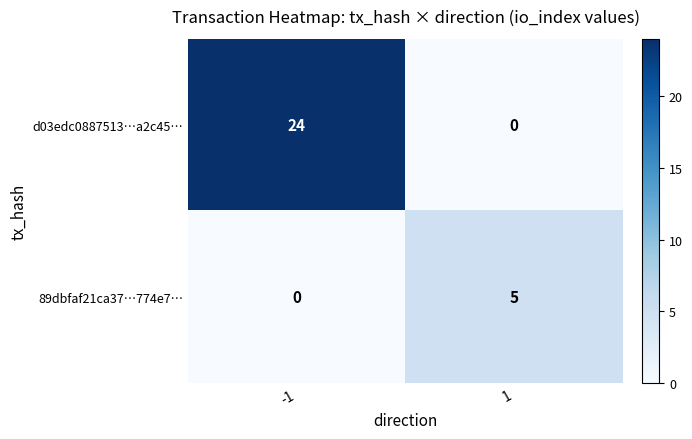

Which series has the largest total across all categories?

d03edc0887513…a2c45…